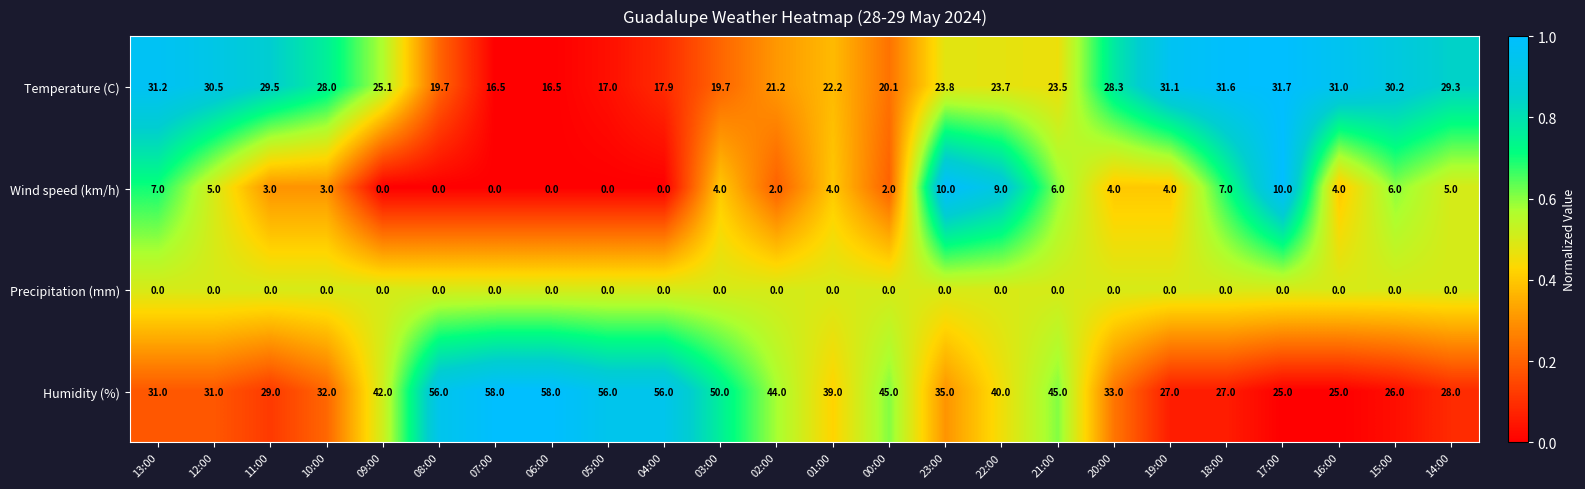

What is the total value across all series at 12:00?

66.5